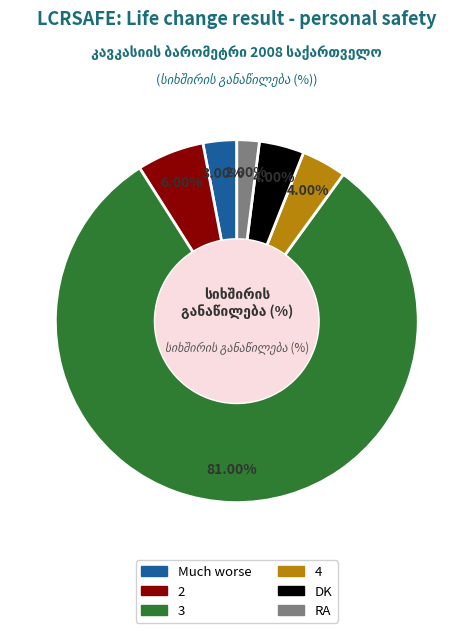

Is there a majority slice in this chart?

Yes